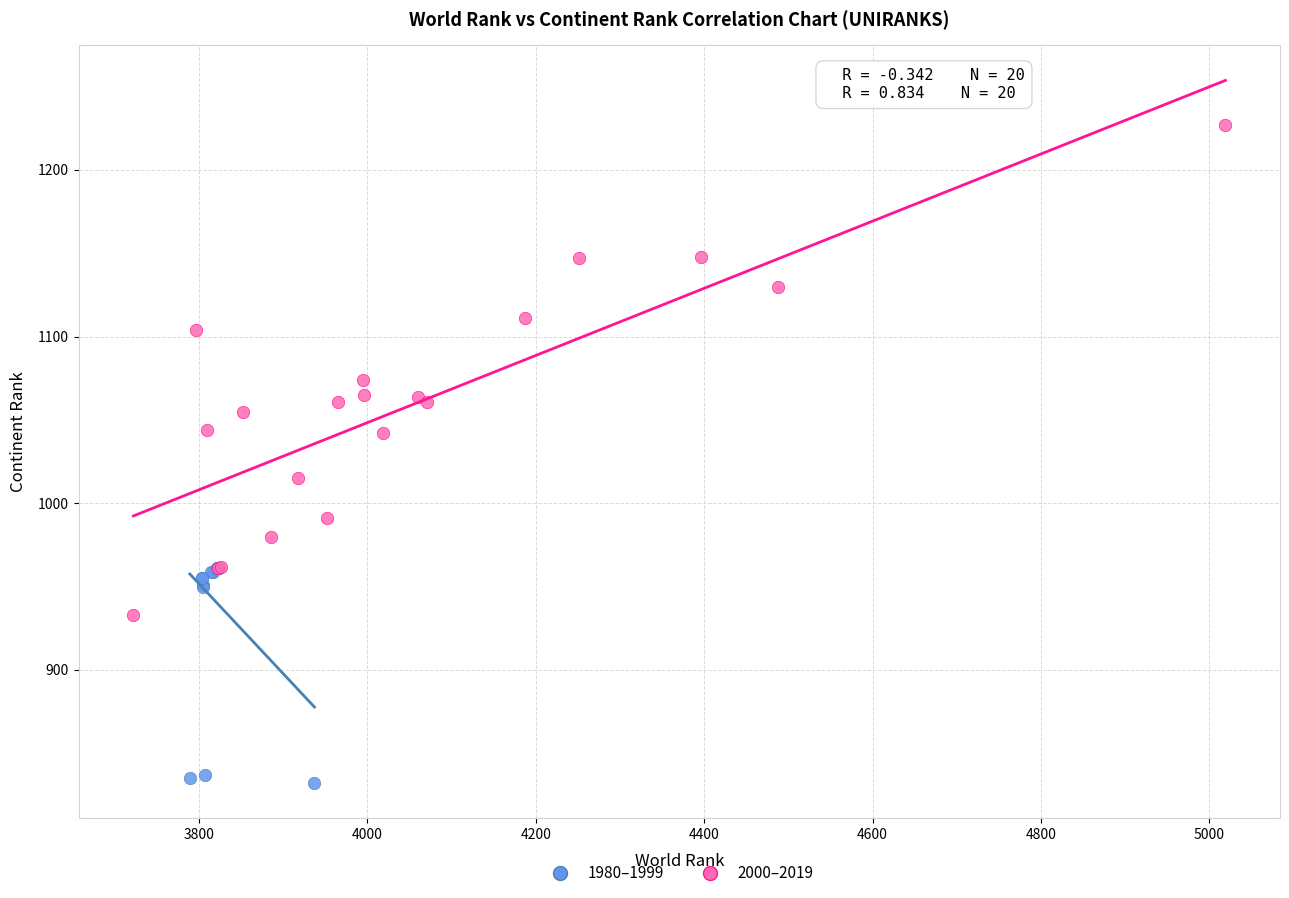

Which series has the largest Y range (max minus min)?

2000–2019